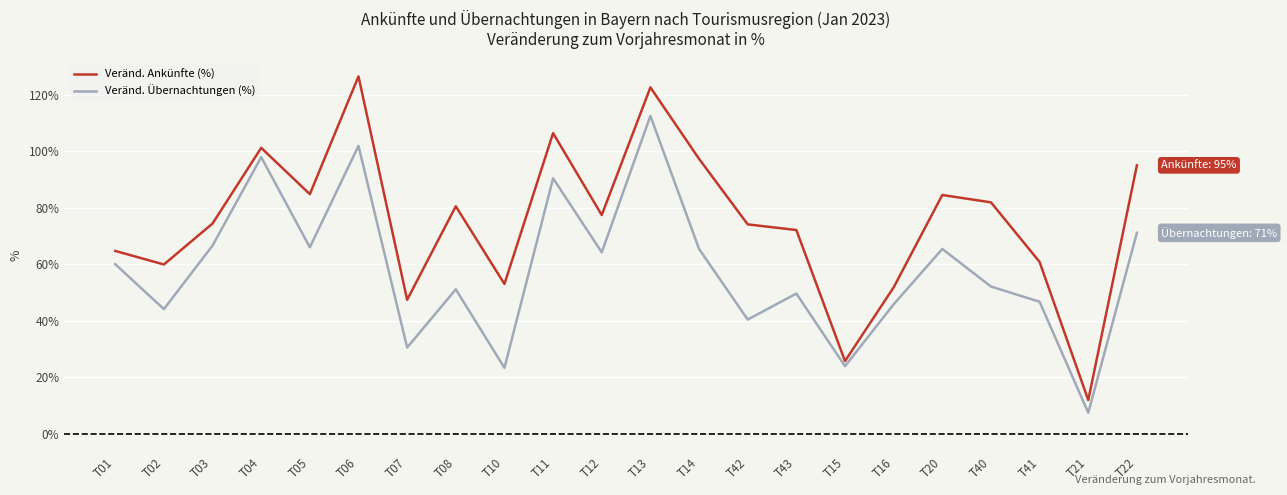

At which category does the chart reach its minimum across all series?

T21